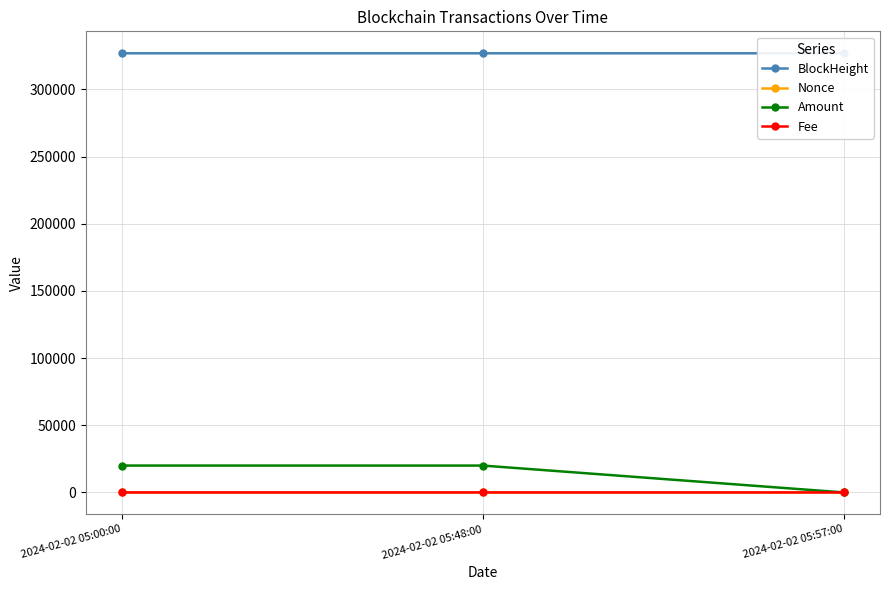

What is the total value across all series at 2024-02-02 05:48:00?

346841.0